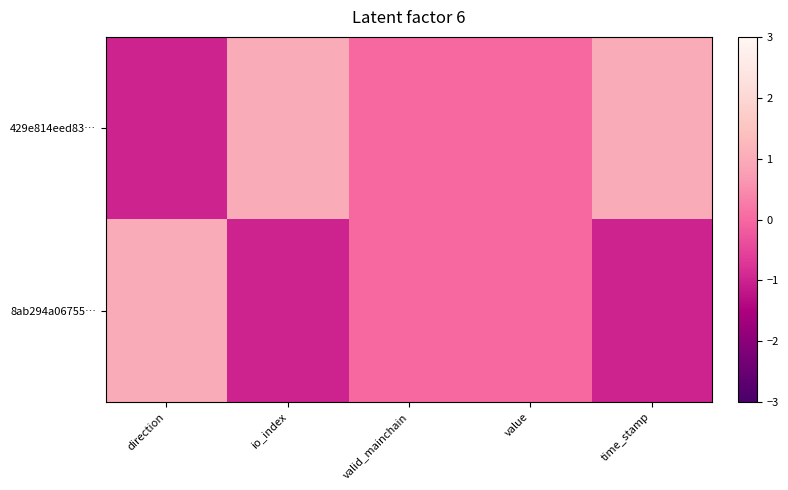

Which label corresponds to the smallest value in the chart?

time_stamp